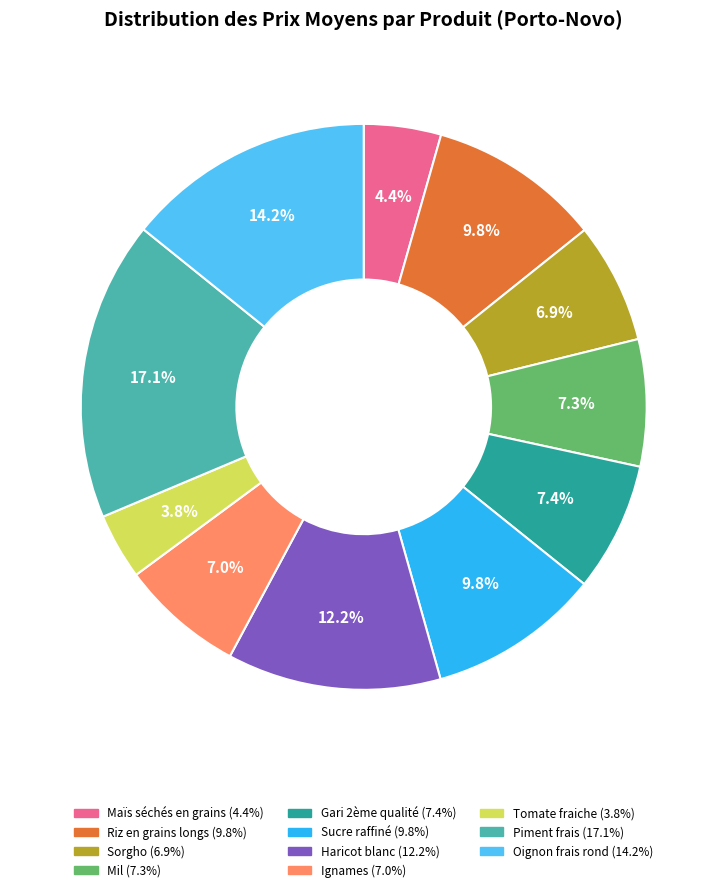

How many segments does this pie chart have?

11